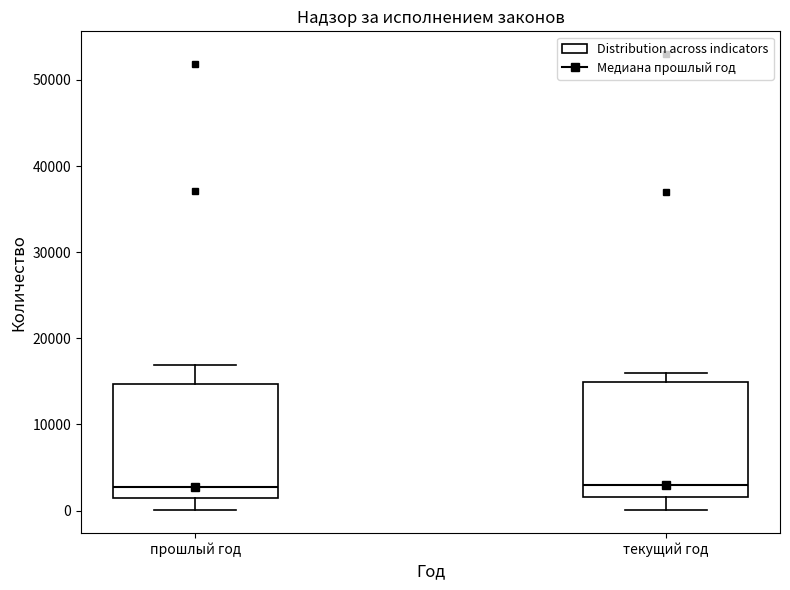

Where is the upper edge of the box for текущий год on the y-axis? The values are not printed on the chart, so give them approximately, as read against the axis.

15000